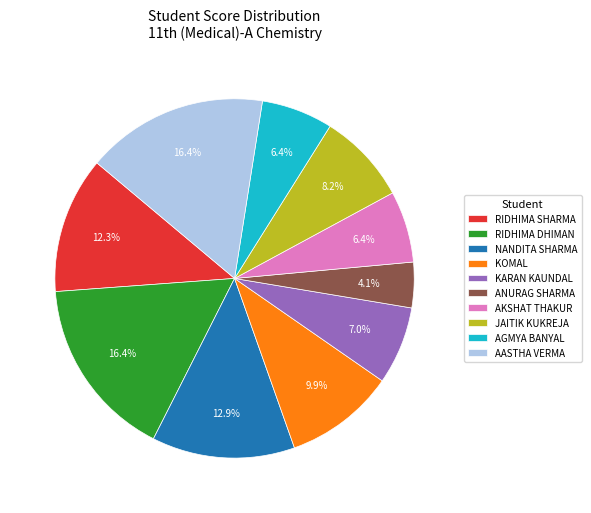

Is there any slice that represents more than half of the pie?

No